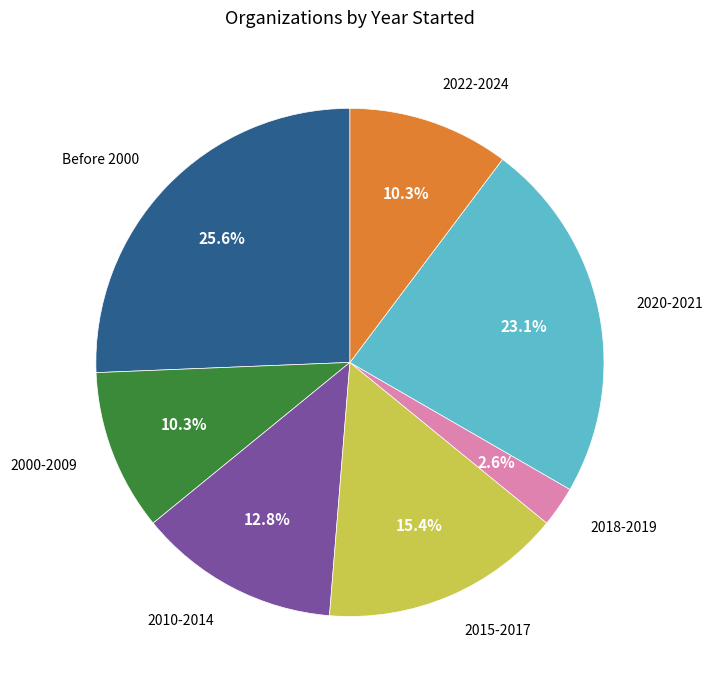

To the nearest percent, what is the combined percentage of 2020-2021 and 2000-2009?

33%